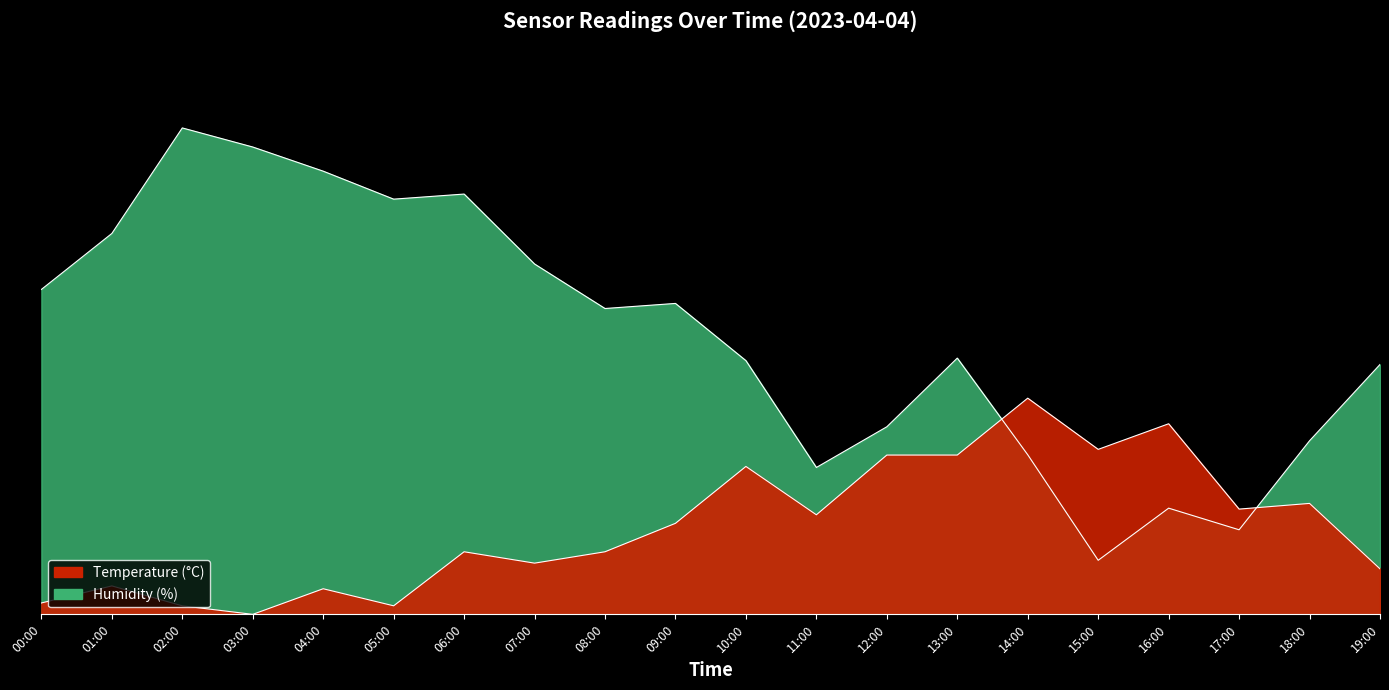

Reading right to left, transcribe all the data shown in this chart.

temperature: 19:00=0.1	18:00=0.2	17:00=0.2	16:00=0.4	15:00=0.3	14:00=0.4	13:00=0.3	12:00=0.3	11:00=0.2	10:00=0.3	09:00=0.2	08:00=0.1	07:00=0.1	06:00=0.1	05:00=0.0	04:00=0.0	03:00=0.0	02:00=0.0	01:00=0.1	00:00=0.0
humidity: 19:00=0.5	18:00=0.3	17:00=0.2	16:00=0.2	15:00=0.1	14:00=0.3	13:00=0.5	12:00=0.3	11:00=0.3	10:00=0.5	09:00=0.6	08:00=0.6	07:00=0.6	06:00=0.8	05:00=0.8	04:00=0.8	03:00=0.9	02:00=0.9	01:00=0.7	00:00=0.6